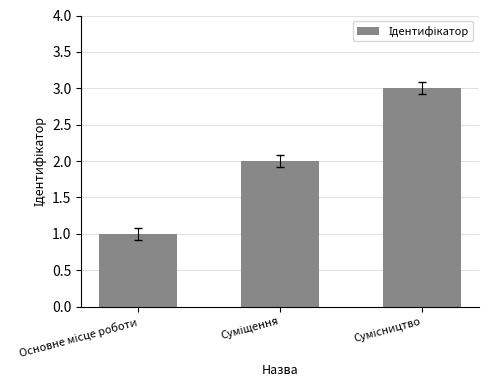

What is the sum of all values?

6